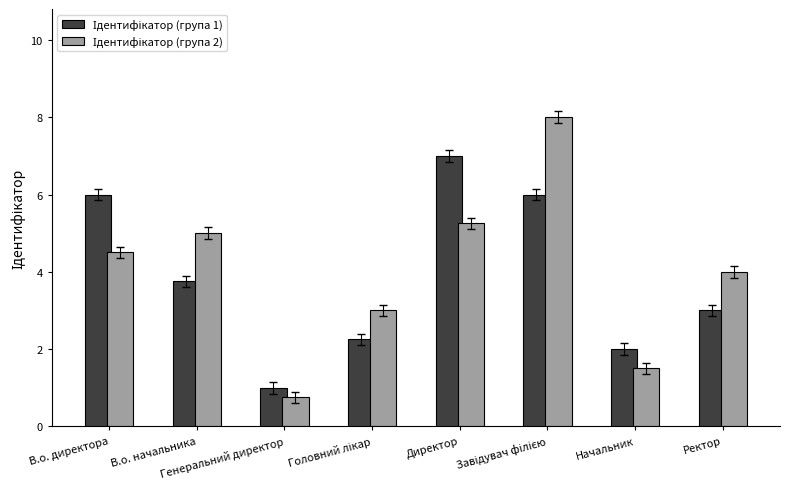

What is the smallest value displayed?

0.8